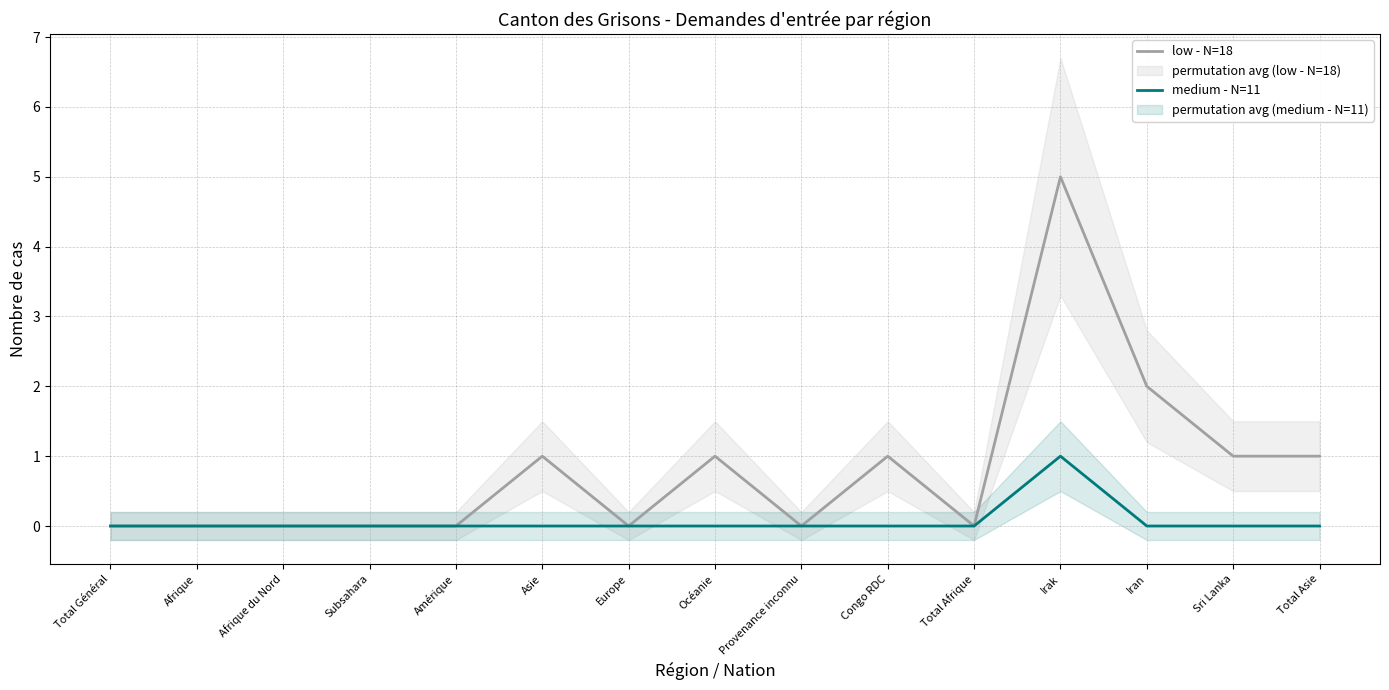

Reading left to right, what are all the values shown in this chart?

low - N=18: Total Général=0	Afrique=0	Afrique du Nord=0	Subsahara=0	Amérique=0	Asie=1	Europe=0	Océanie=1	Provenance inconnu=0	Congo RDC=1	Total Afrique=0	Irak=5	Iran=2	Sri Lanka=1	Total Asie=1
medium - N=11: Total Général=0	Afrique=0	Afrique du Nord=0	Subsahara=0	Amérique=0	Asie=0	Europe=0	Océanie=0	Provenance inconnu=0	Congo RDC=0	Total Afrique=0	Irak=1	Iran=0	Sri Lanka=0	Total Asie=0